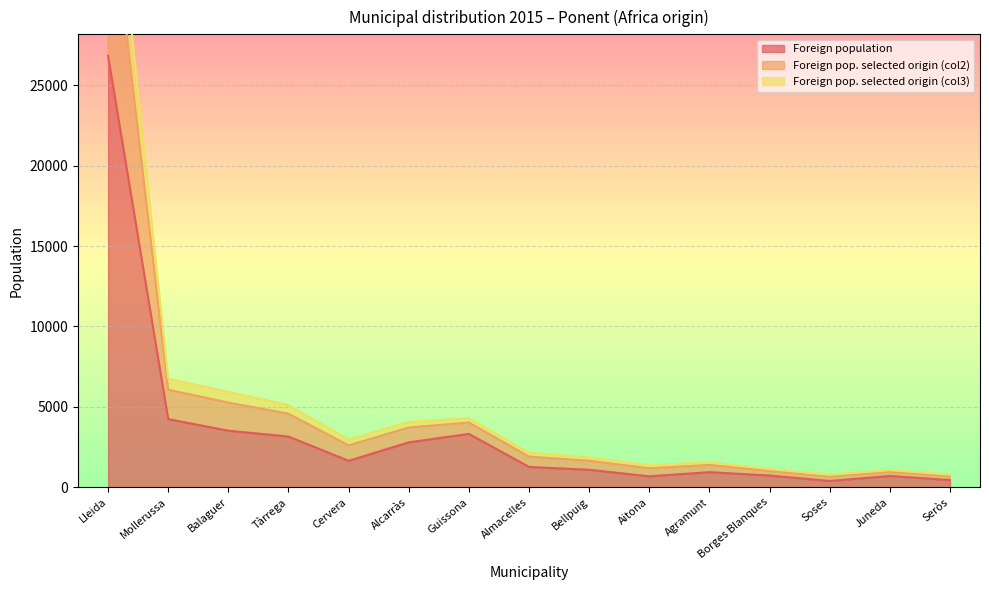

True or false: Foreign pop. selected origin (col3) and Foreign population cross at least once.

False